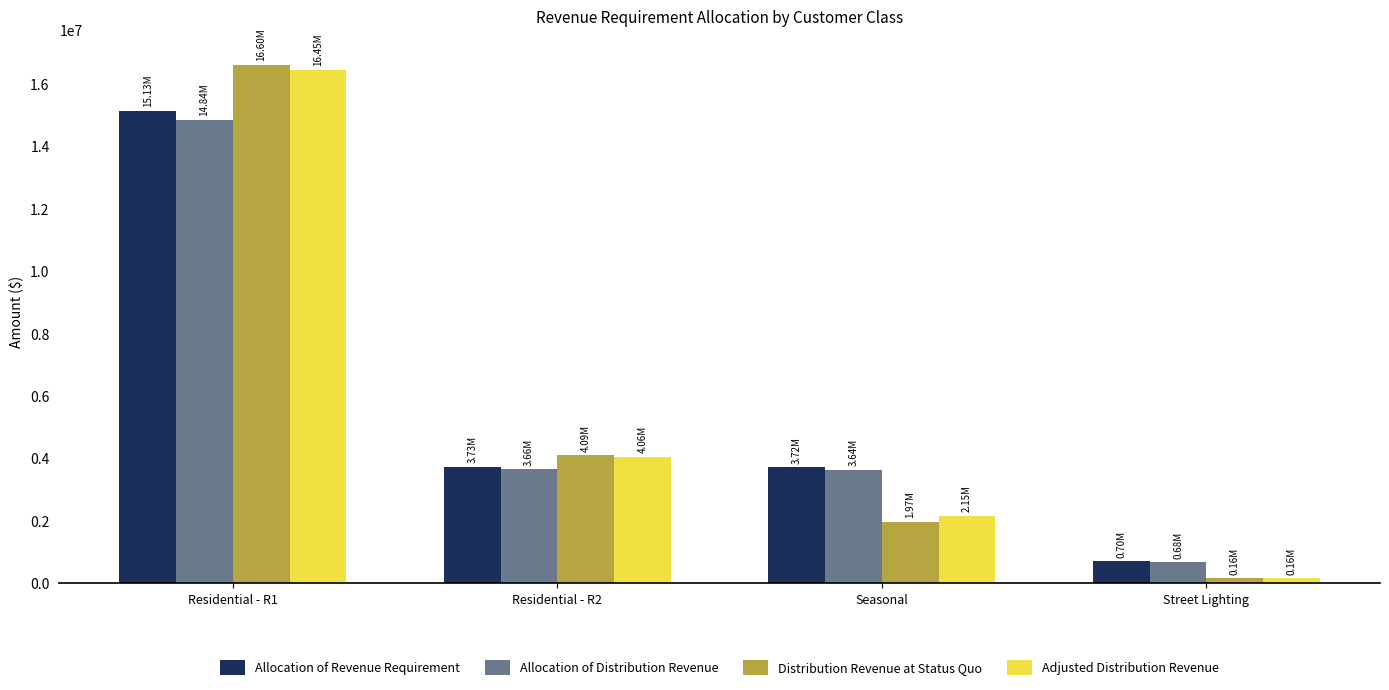

What is the label of the 3rd bar from the left?

Seasonal